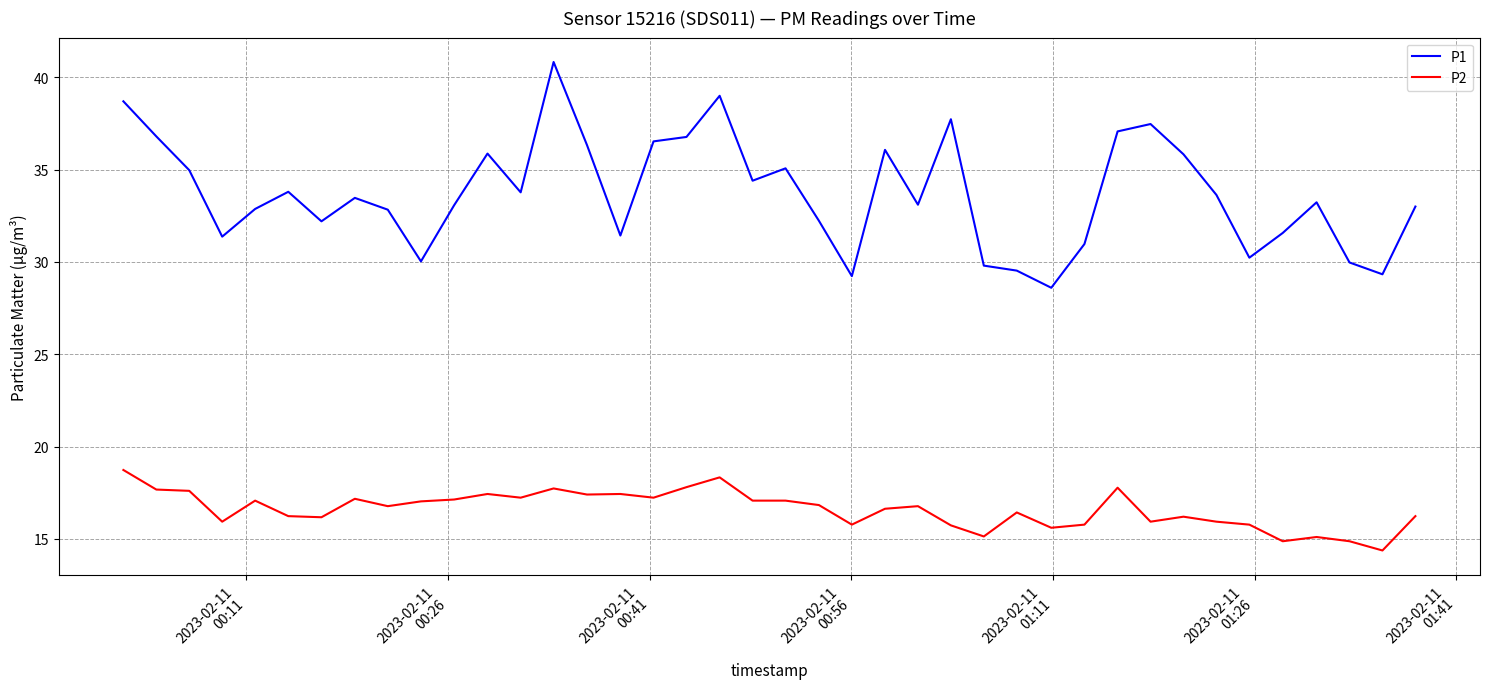

Does the chart display data point markers on the line(s)?

No